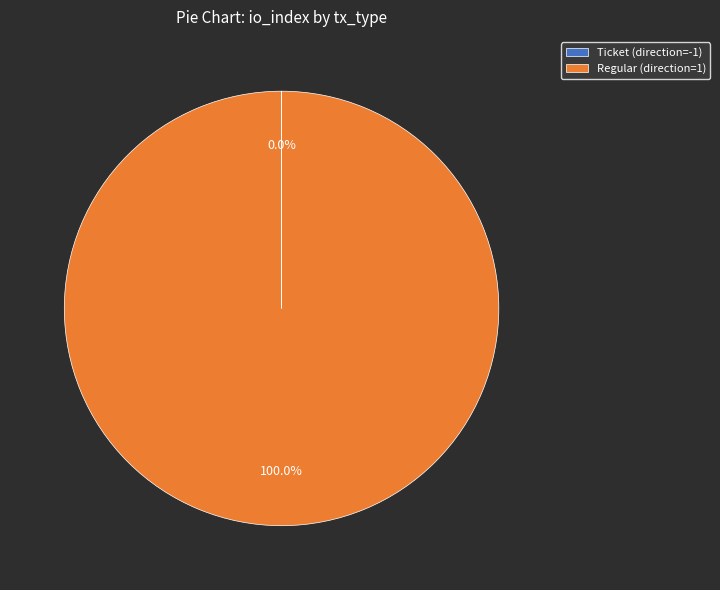

Which category has the biggest portion of the pie?

Regular (direction=1)